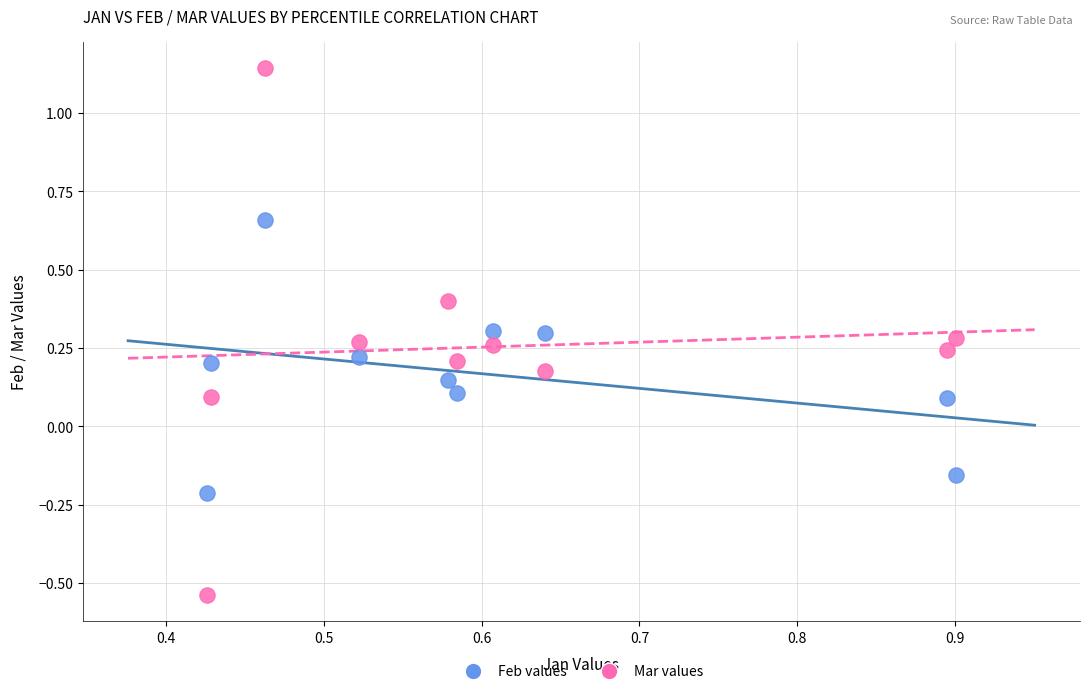

Which series reaches the minimum Y coordinate?

Mar values